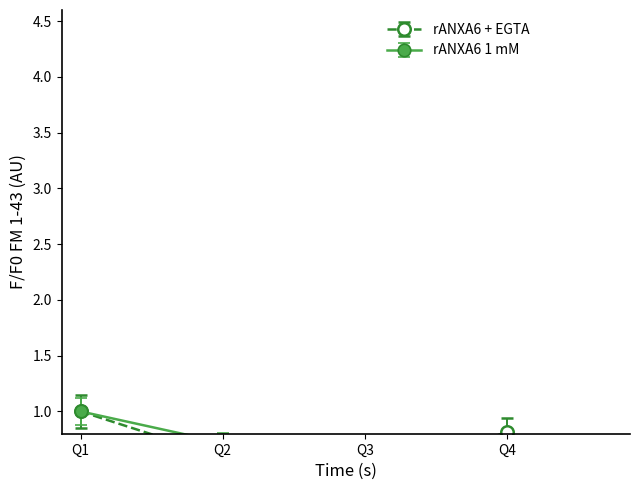

At which category does rANXA6 + EGTA reach its first local valley?

Q3